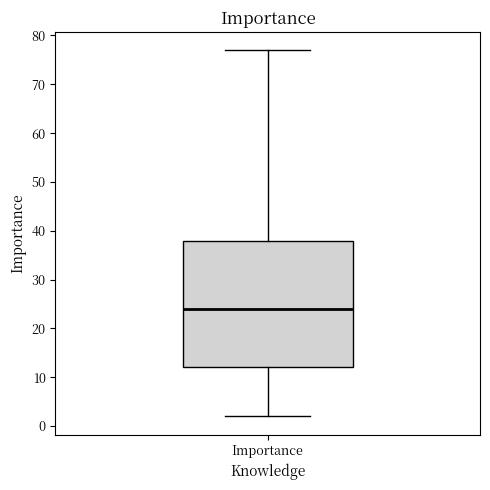

Read this box plot against the y-axis: the position of the median line, the range covered by the box, and the ends of both whiskers. The values are not printed on the chart, so give them approximately, as read against the axis.

median 24, box 12 to 38, whiskers 2 to 77